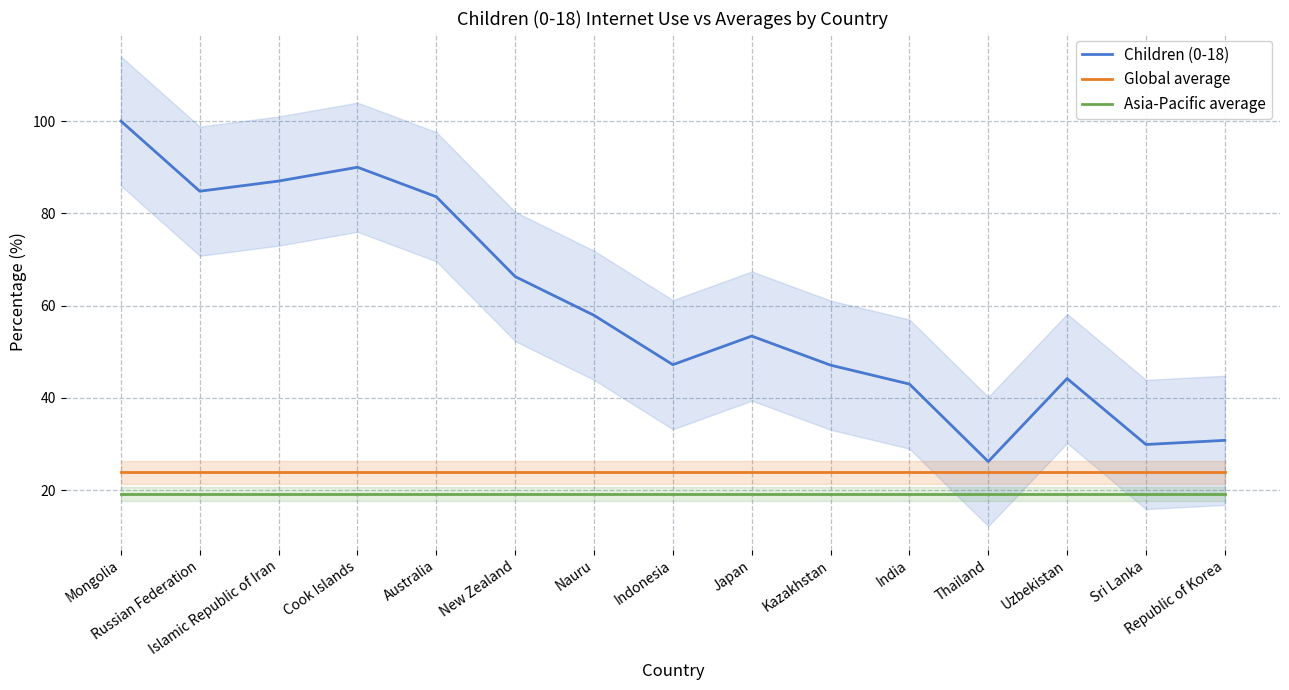

Is this an area chart (filled region under the line)?

No